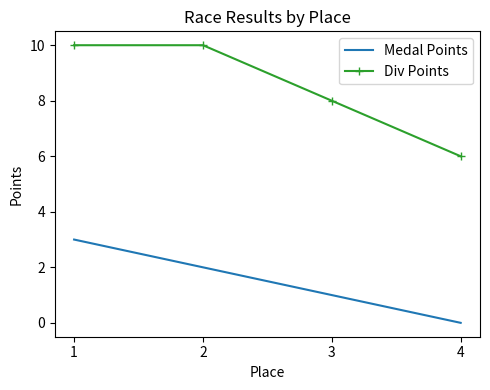

Count the number of data series in this chart.

2